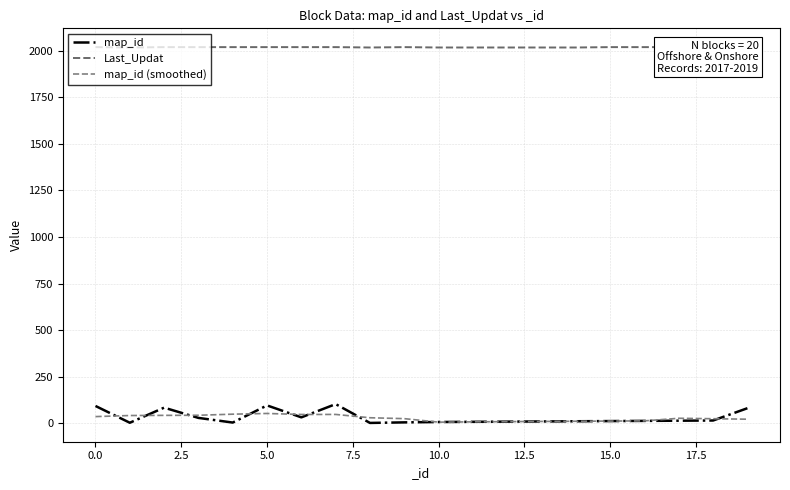

True or false: map_id and Last_Updat cross at least once.

False